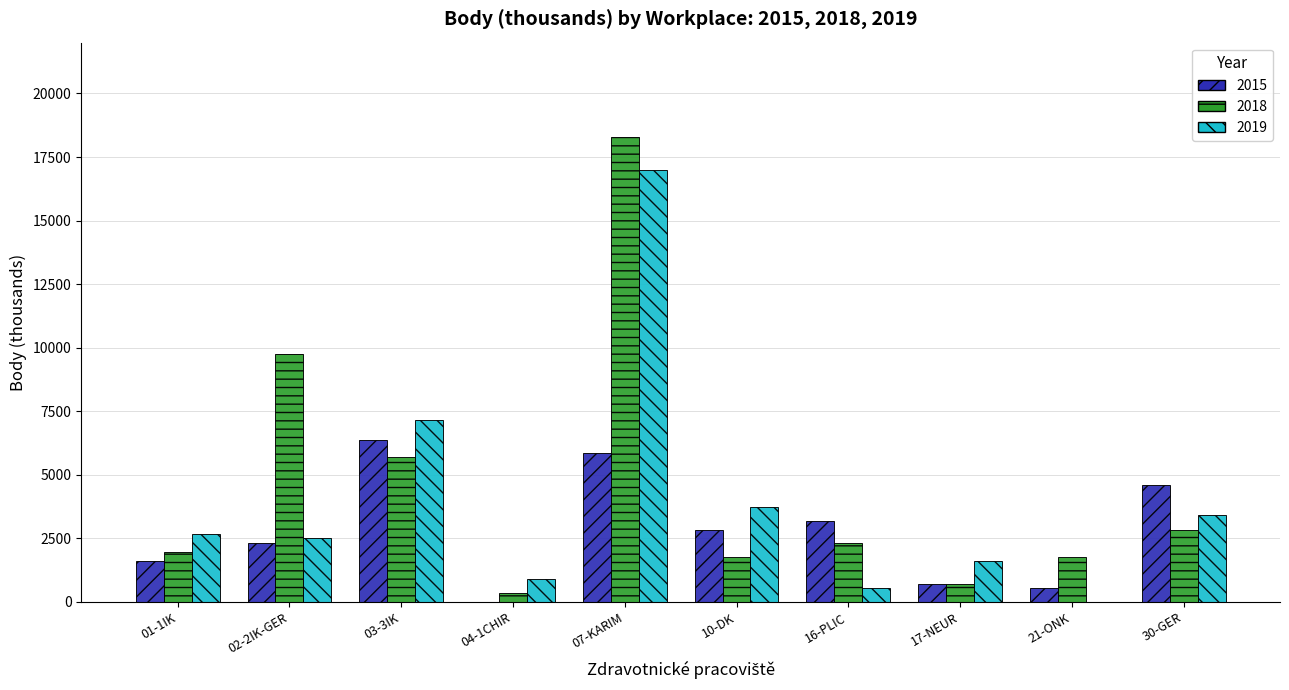

At which category is the sum across all series the highest?

07-KARIM